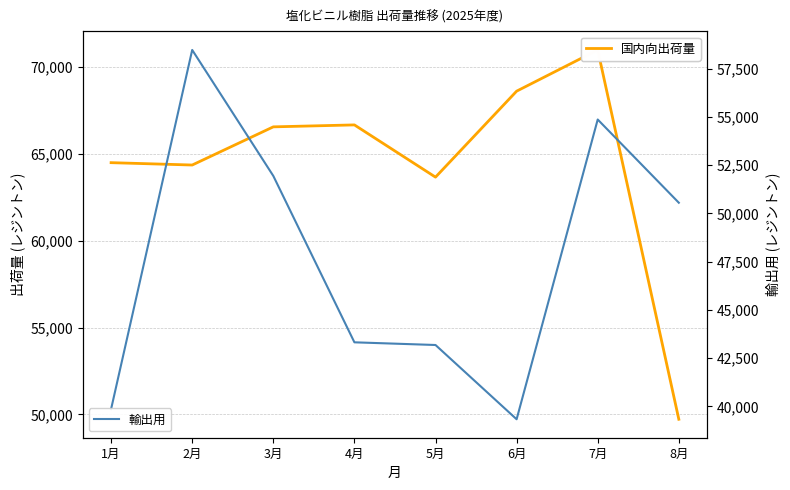

Count the number of data series in this chart.

2